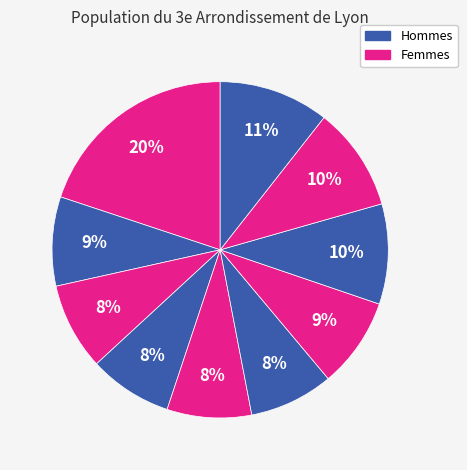

Count the number of slices in the pie.

10